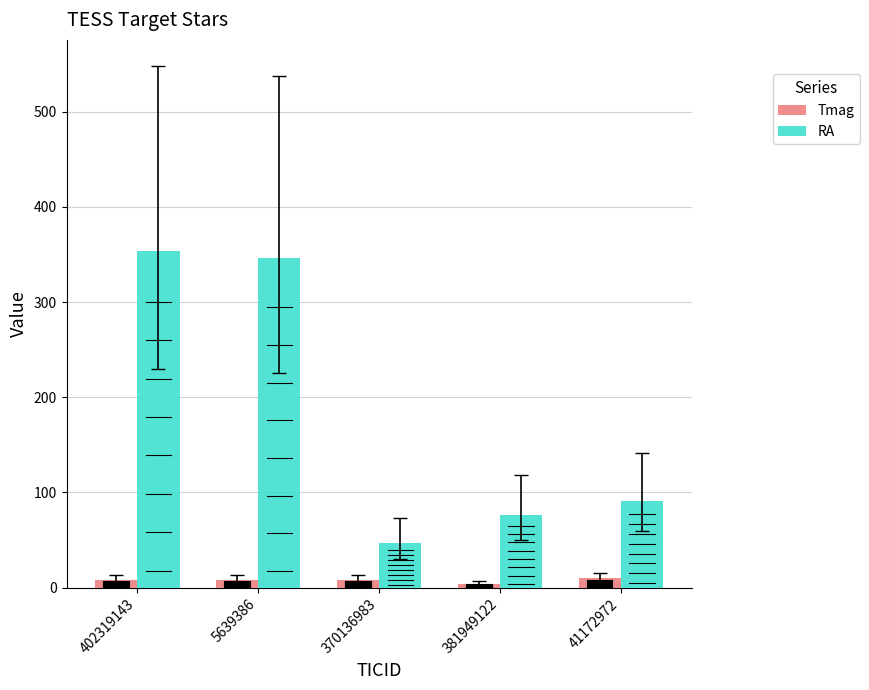

Which series has the largest total across all categories?

RA